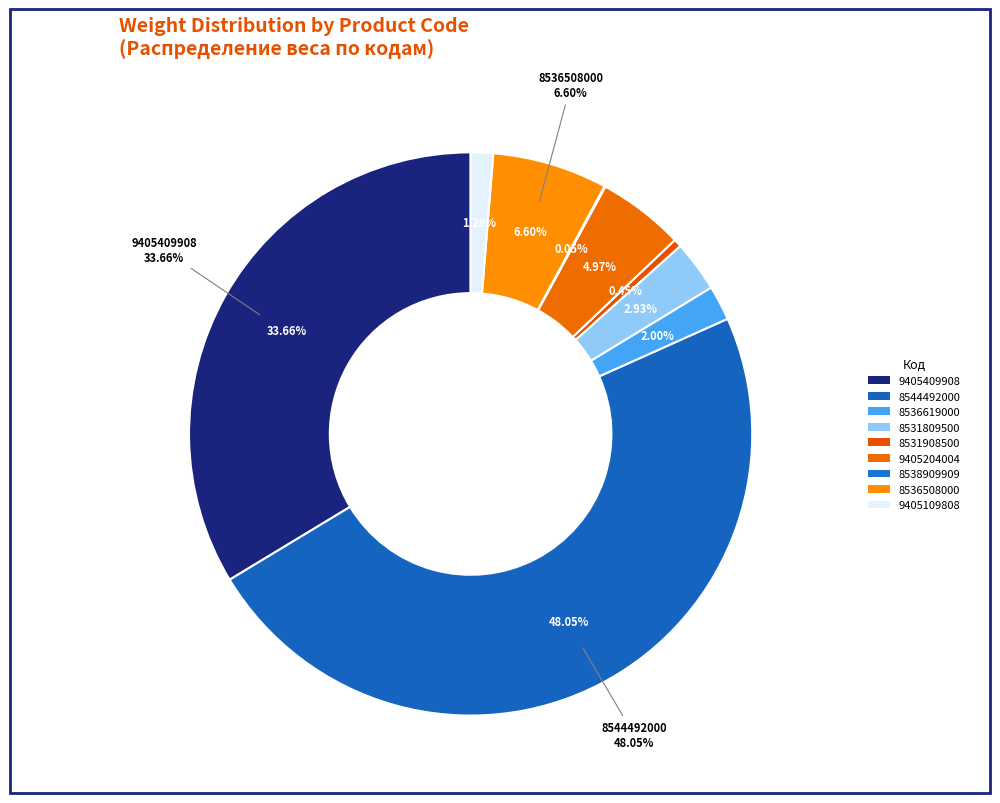

Is there any slice that represents more than half of the pie?

Yes